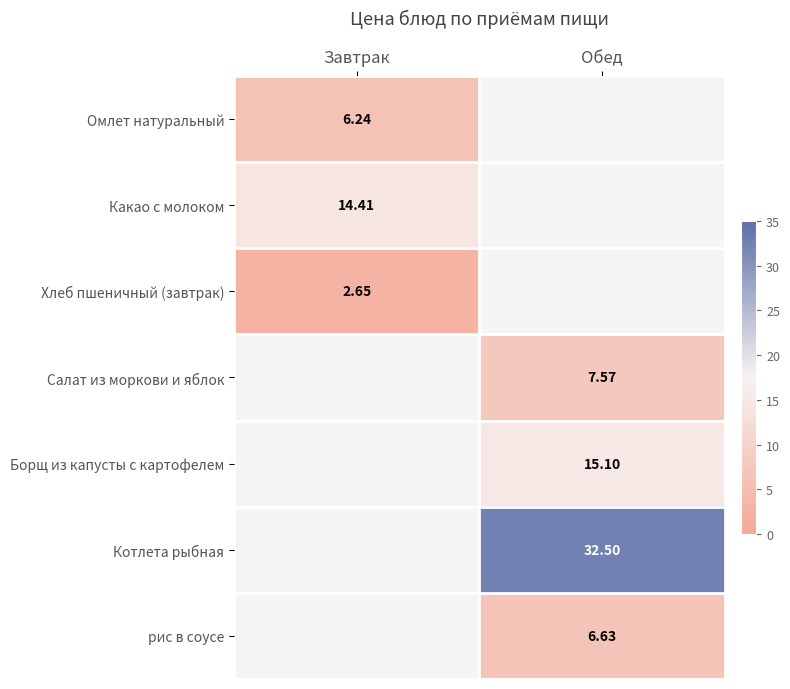

Is it true that Котлета рыбная equals 52.4 at Обед?

False